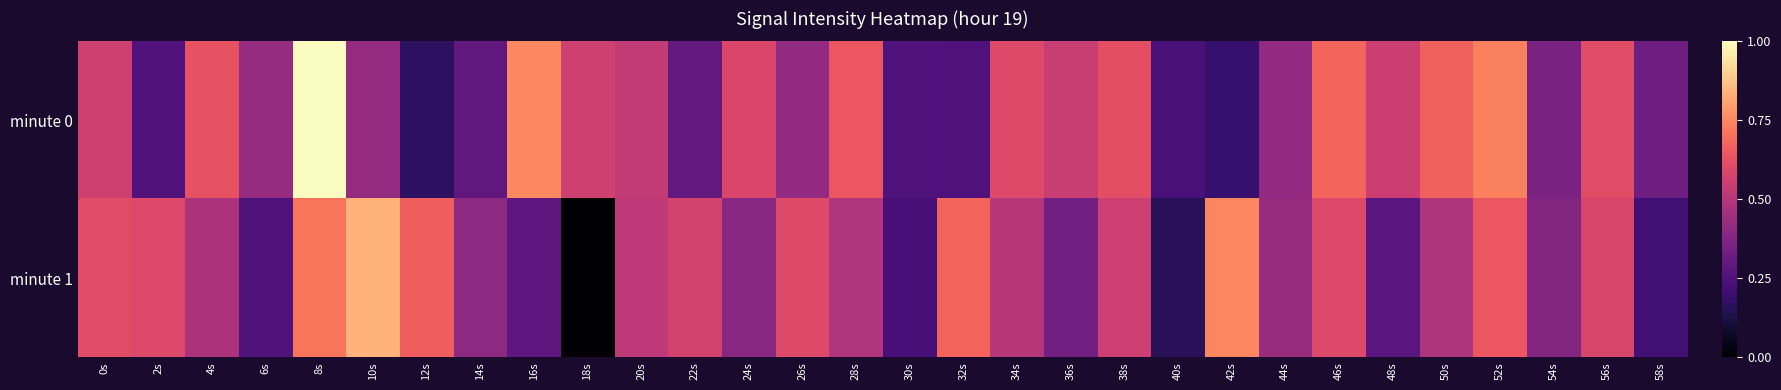

Reading left to right, transcribe all the data shown in this chart.

minute 0: 0s=0.6	2s=0.3	4s=0.6	6s=0.4	8s=1.0	10s=0.4	12s=0.2	14s=0.3	16s=0.8	18s=0.6	20s=0.5	22s=0.3	24s=0.6	26s=0.4	28s=0.6	30s=0.3	32s=0.2	34s=0.6	36s=0.5	38s=0.6	40s=0.2	42s=0.2	44s=0.4	46s=0.7	48s=0.5	50s=0.7	52s=0.7	54s=0.4	56s=0.6	58s=0.3
minute 1: 0s=0.6	2s=0.6	4s=0.5	6s=0.3	8s=0.7	10s=0.8	12s=0.7	14s=0.4	16s=0.3	18s=0.0	20s=0.5	22s=0.6	24s=0.4	26s=0.6	28s=0.5	30s=0.2	32s=0.7	34s=0.5	36s=0.3	38s=0.6	40s=0.2	42s=0.7	44s=0.4	46s=0.6	48s=0.3	50s=0.5	52s=0.6	54s=0.4	56s=0.6	58s=0.2